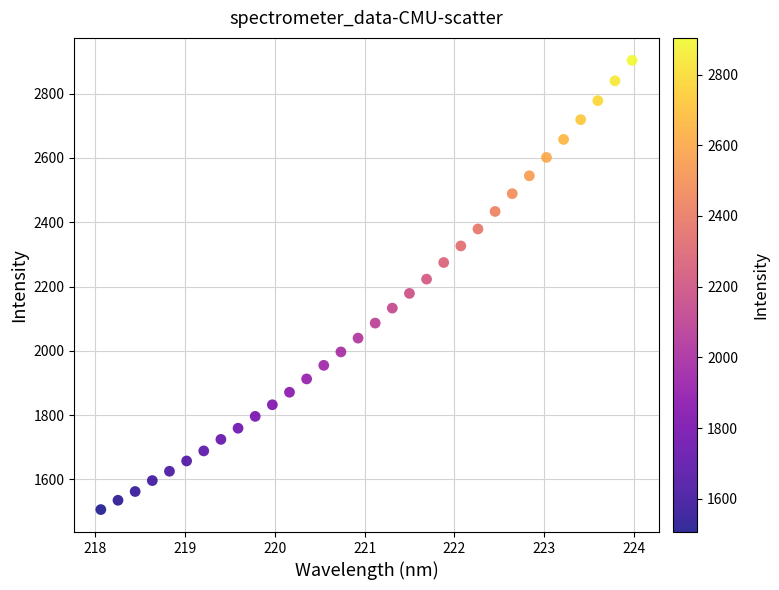

What is the range of Y values (max minus min)?

1397.6